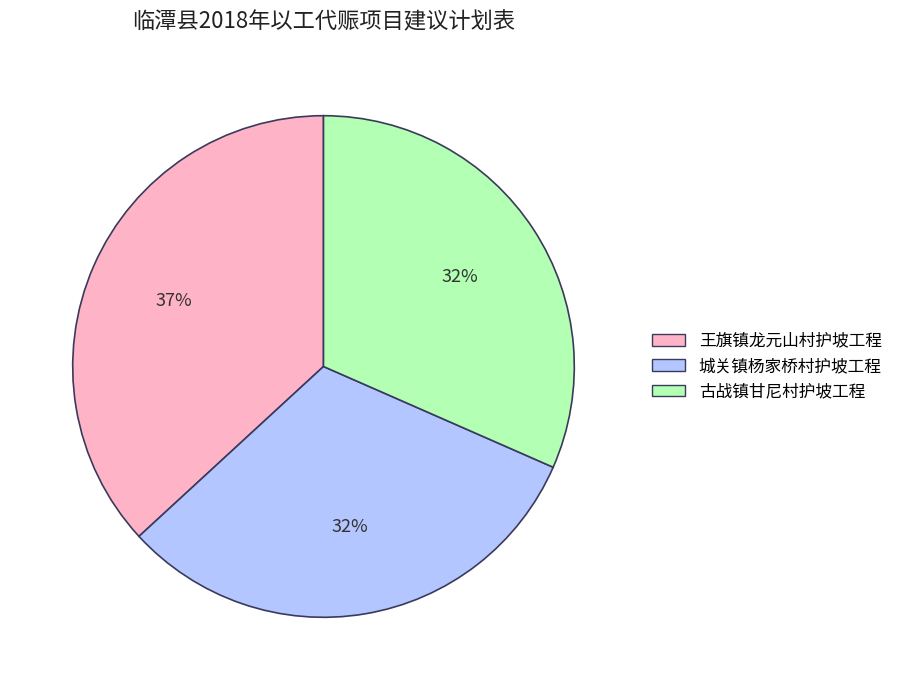

Which has a higher value, 古战镇甘尼村护坡工程 or 王旗镇龙元山村护坡工程?

王旗镇龙元山村护坡工程